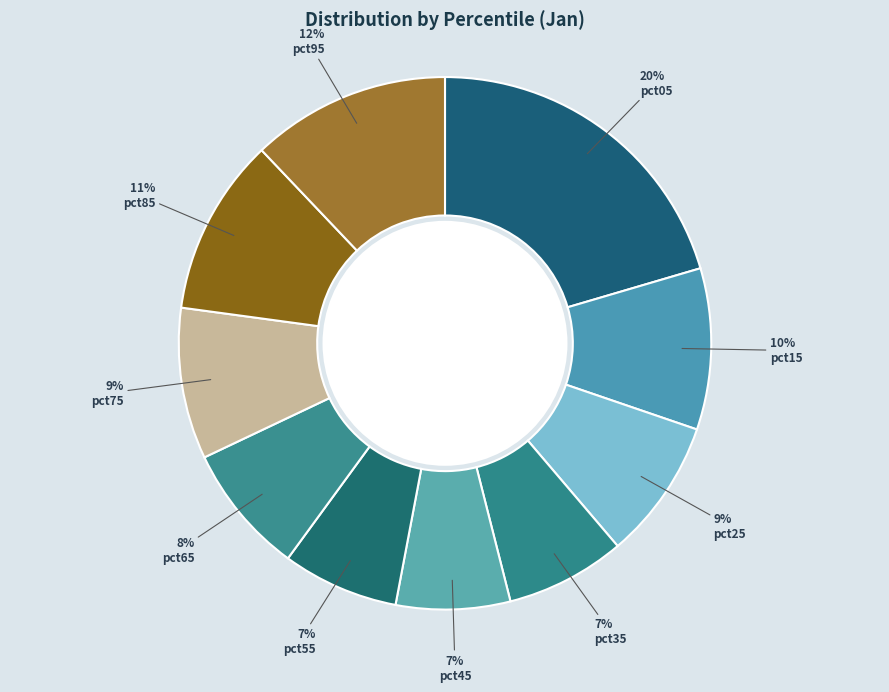

How many slices are in this pie chart?

10